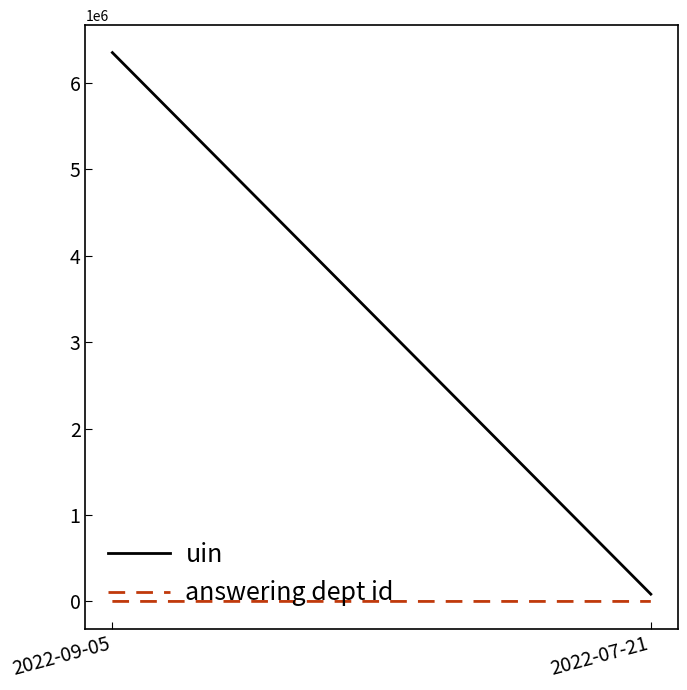

What is the value of the uin point at the 1st from the left?

6351141